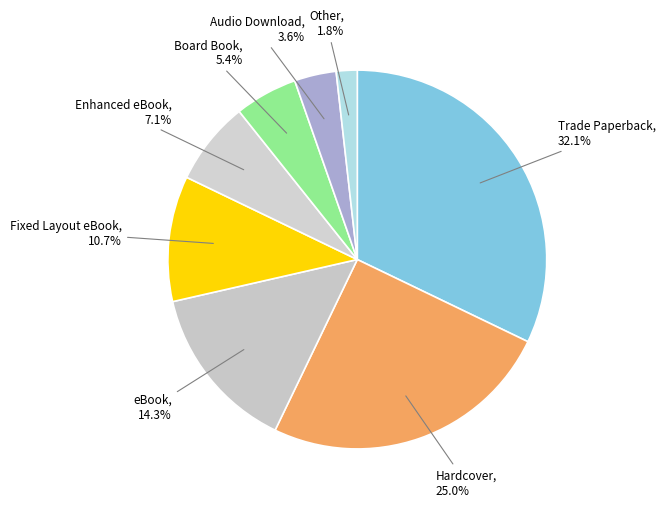

What percentage is the Fixed Layout eBook slice, to the nearest percent?

11%